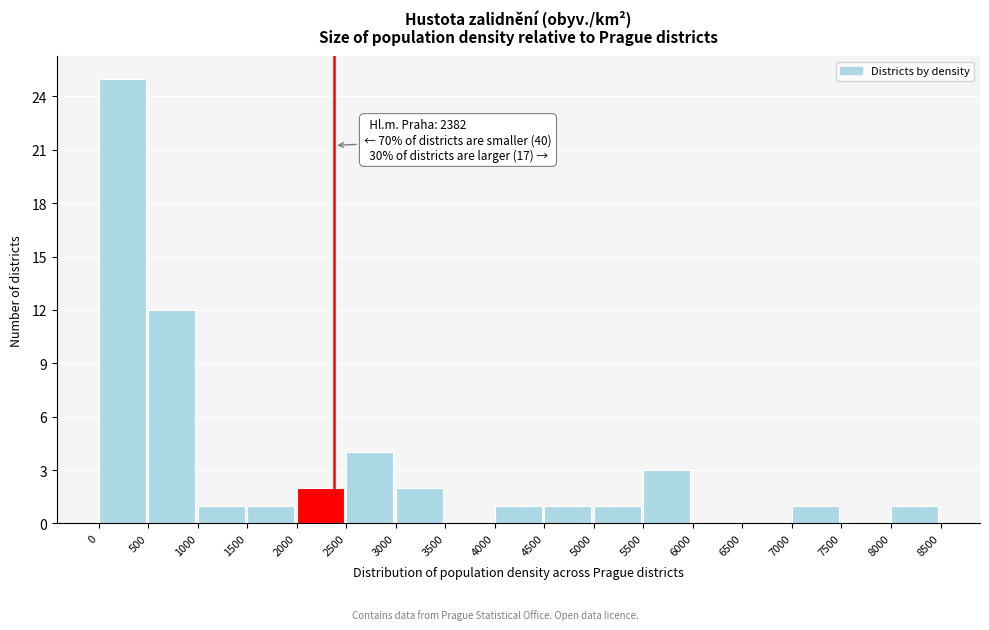

Over which range of the x-axis is the bar tallest?

0 to 500